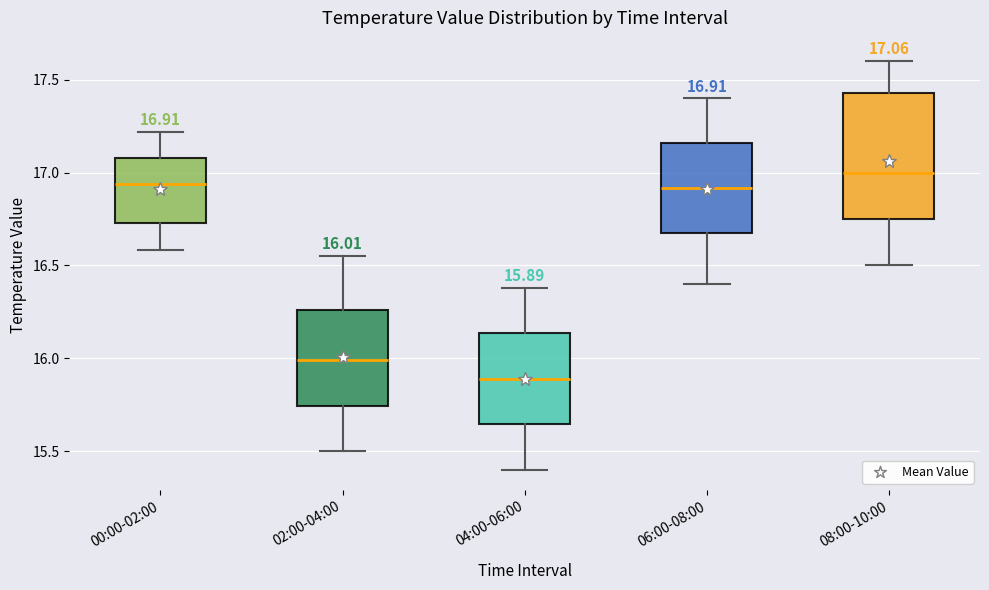

Which box's median line is the highest?

08:00-10:00